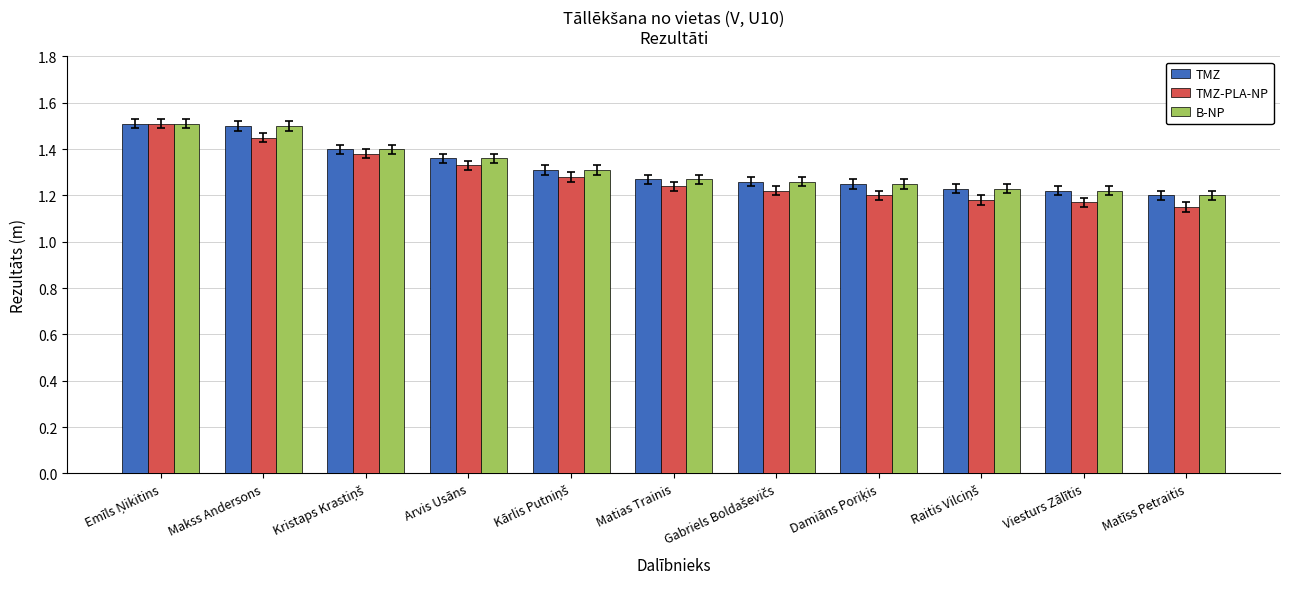

What is the highest value of the B-NP series?

1.5